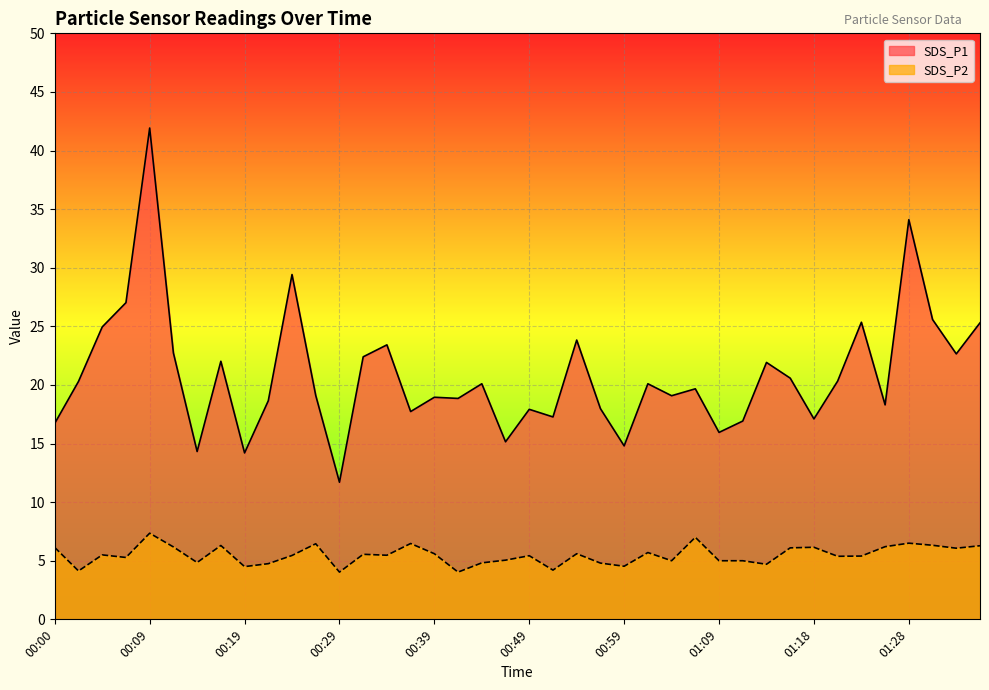

True or false: SDS_P1 has a value of 21.2 at 00:59.

False